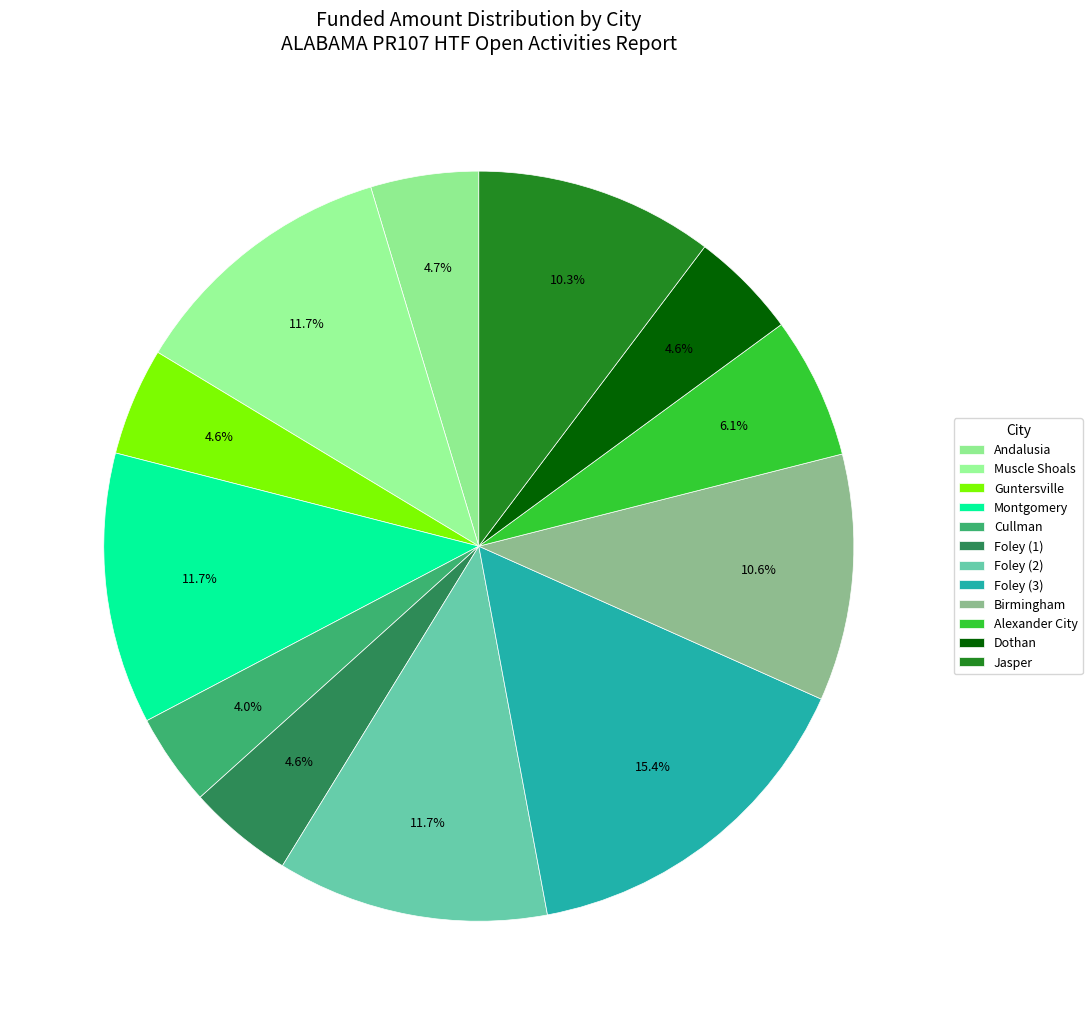

Is it true that Alexander City is 1% of the pie?

False